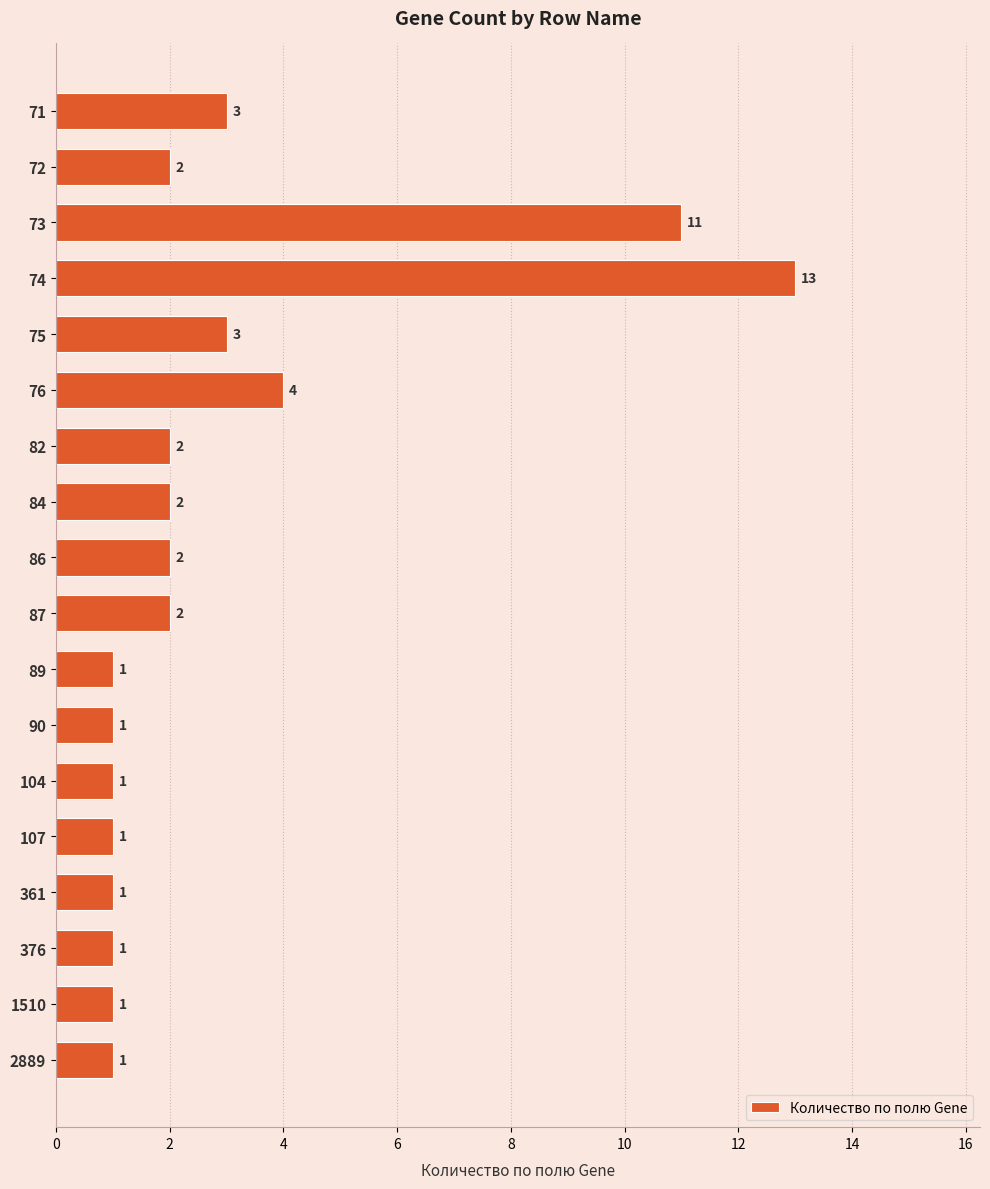

How many categories are shown in the chart?

18